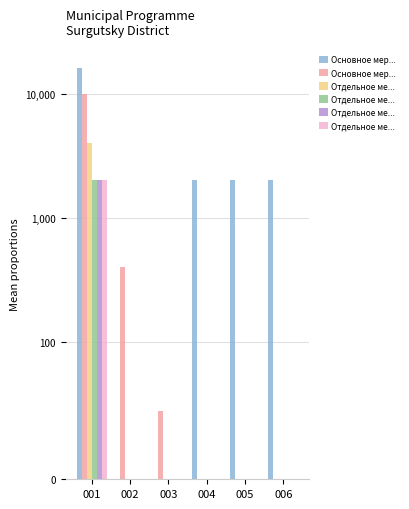

List the series in order of their peak value, highest first.

Основное мероприятие 001, Основное мероприятие 002, Отдельное мероприятие 02, Отдельное мероприятие 03, Отдельное мероприятие 05, Отдельное мероприятие 06